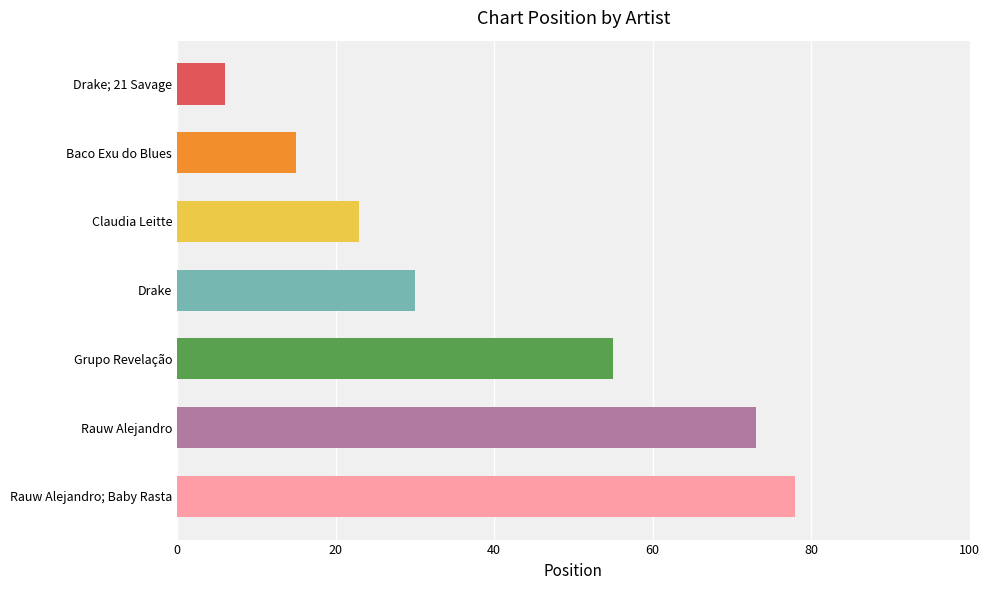

How many data points does each series have?

7